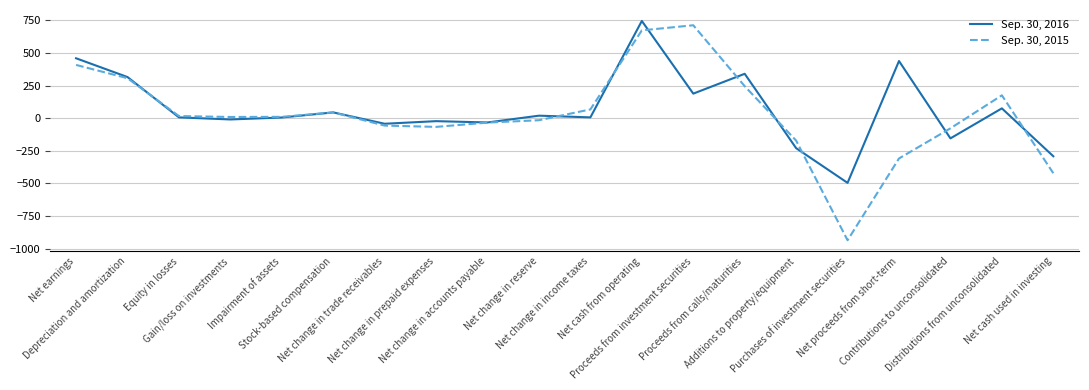

What is the lowest value of the Sep. 30, 2016 series?

-496